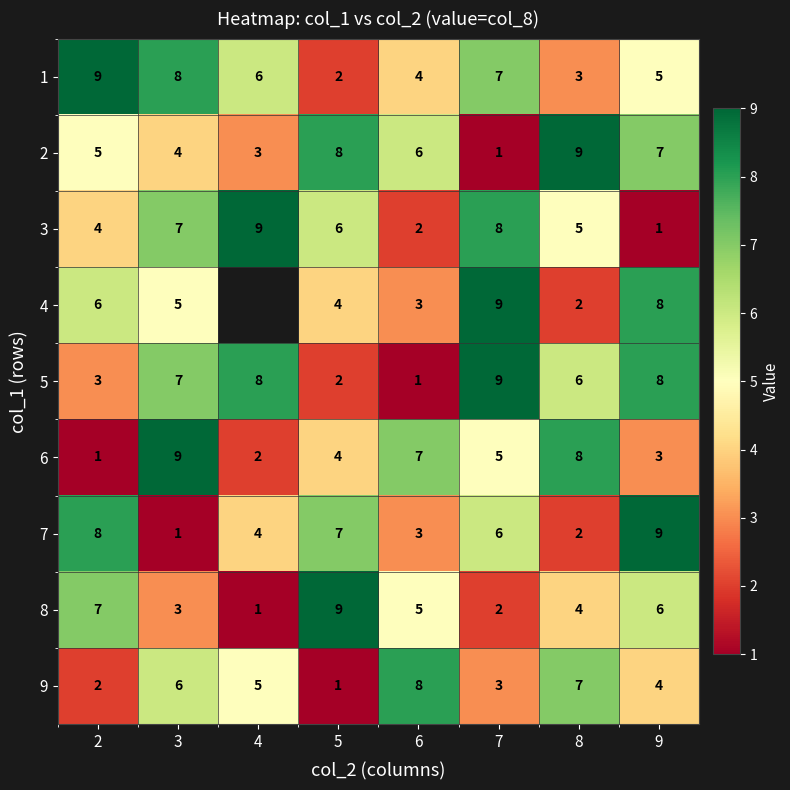

What is the approximate value of 2 at 3?

4